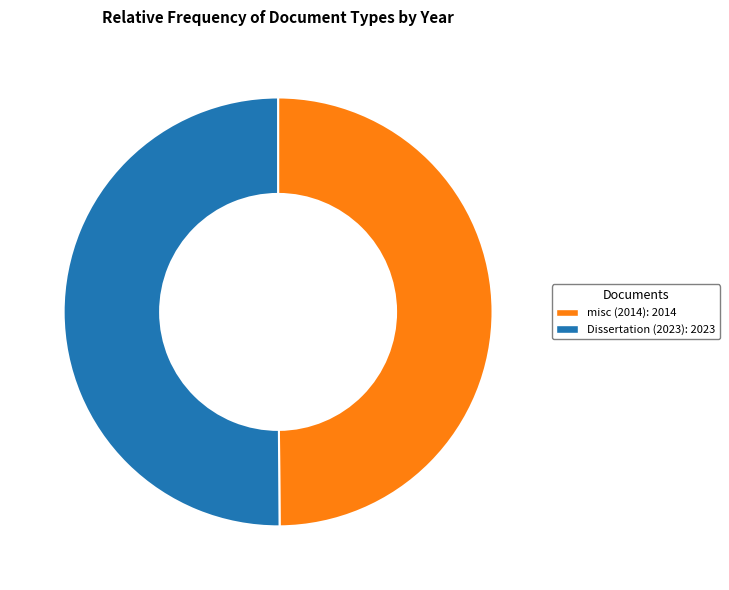

Approximately how many times larger is the value at Dissertation (2023): 2023 compared to misc (2014): 2014?

1.0